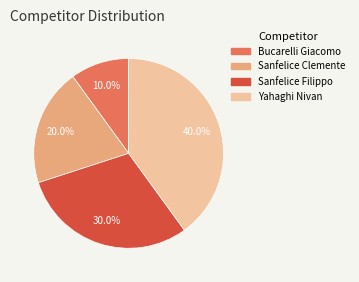

Do Yahaghi Nivan and Sanfelice Clemente together represent more than half of the pie?

Yes